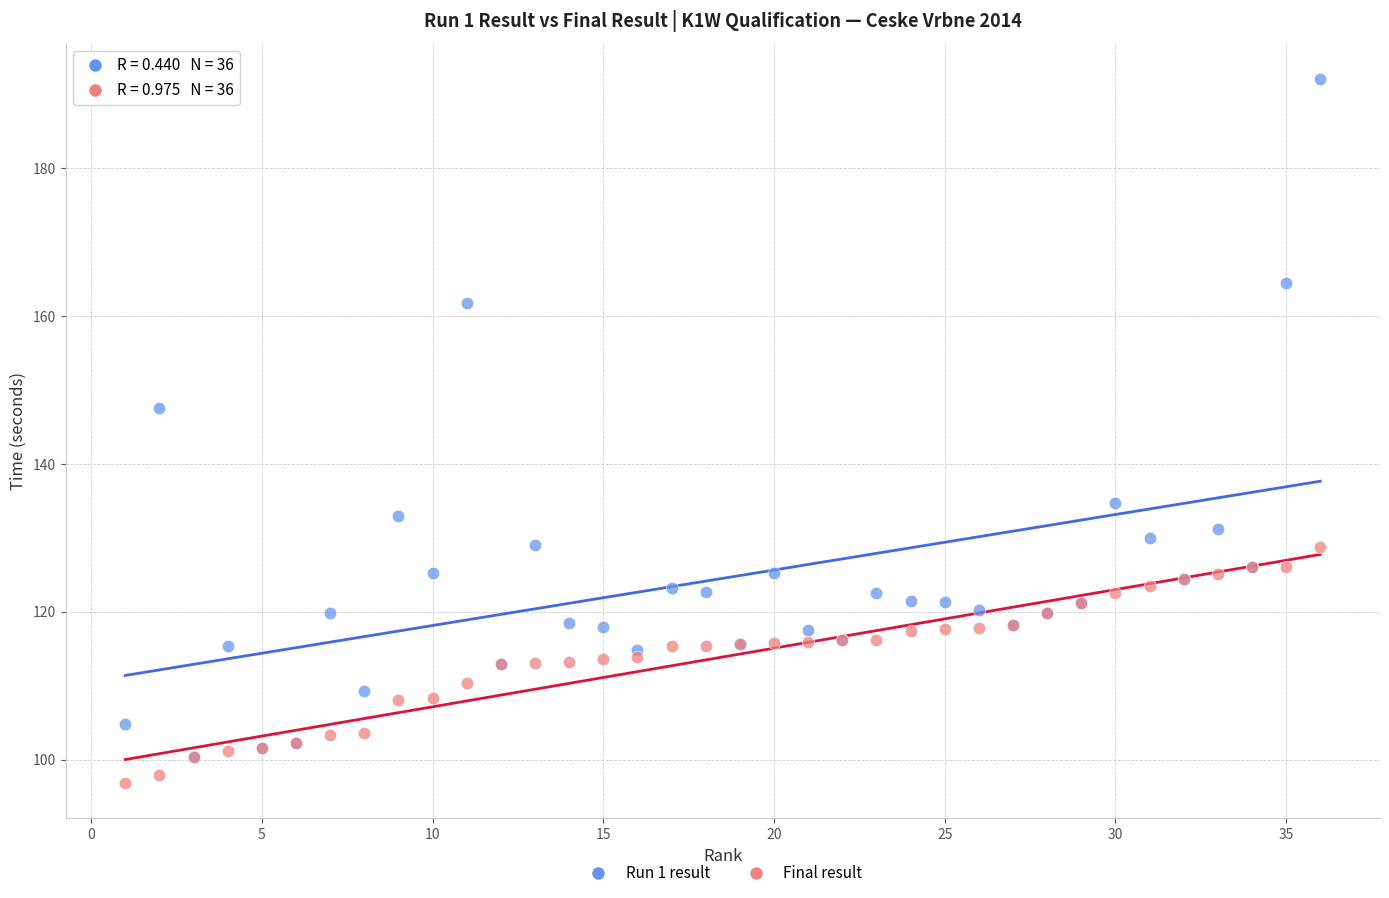

Across all series, what Y value is closest to 144?

147.6